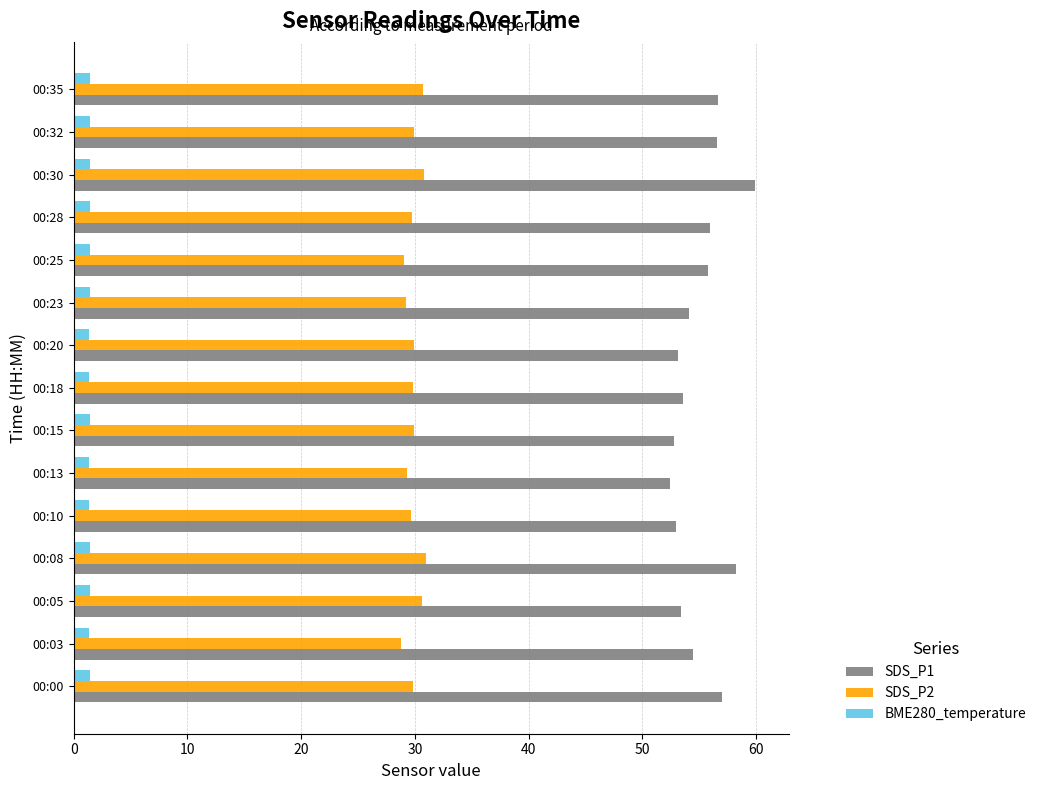

List the series in order of their peak value, highest first.

SDS_P1, SDS_P2, BME280_temperature